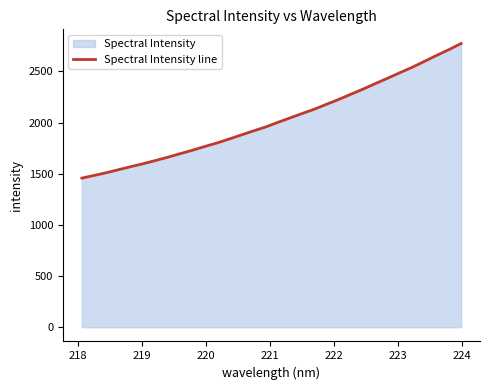

What is the smallest value displayed?

1457.3